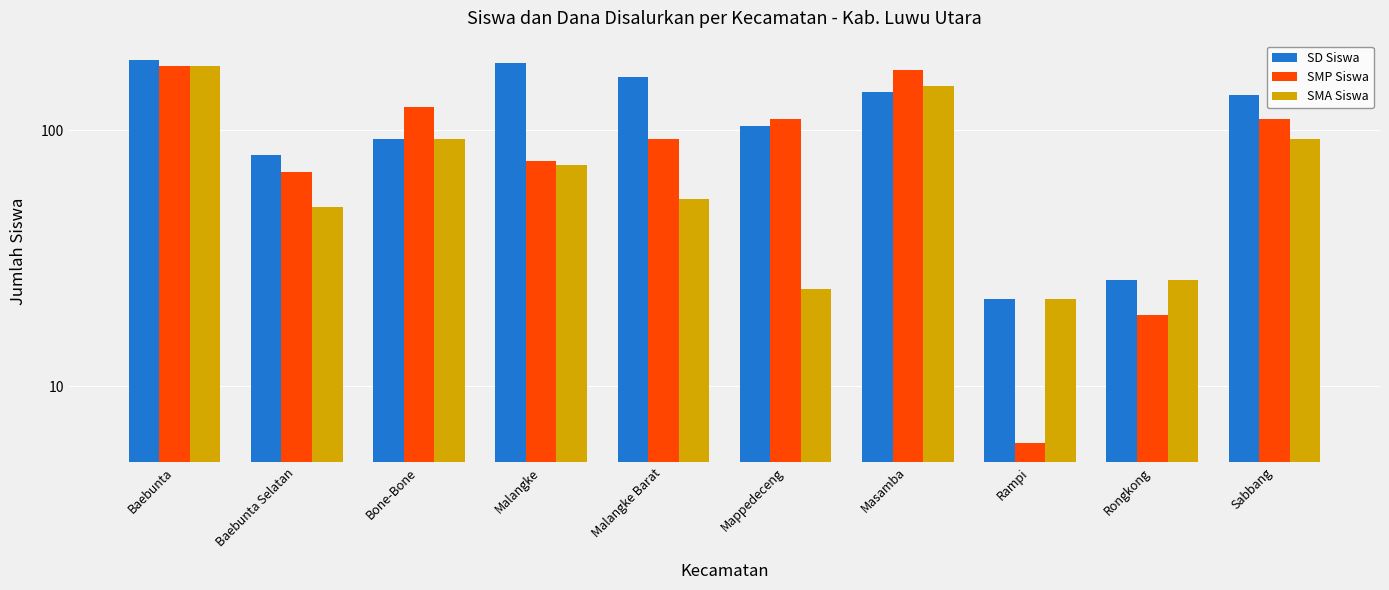

What is the label of the 3rd bar from the left?

Bone-Bone